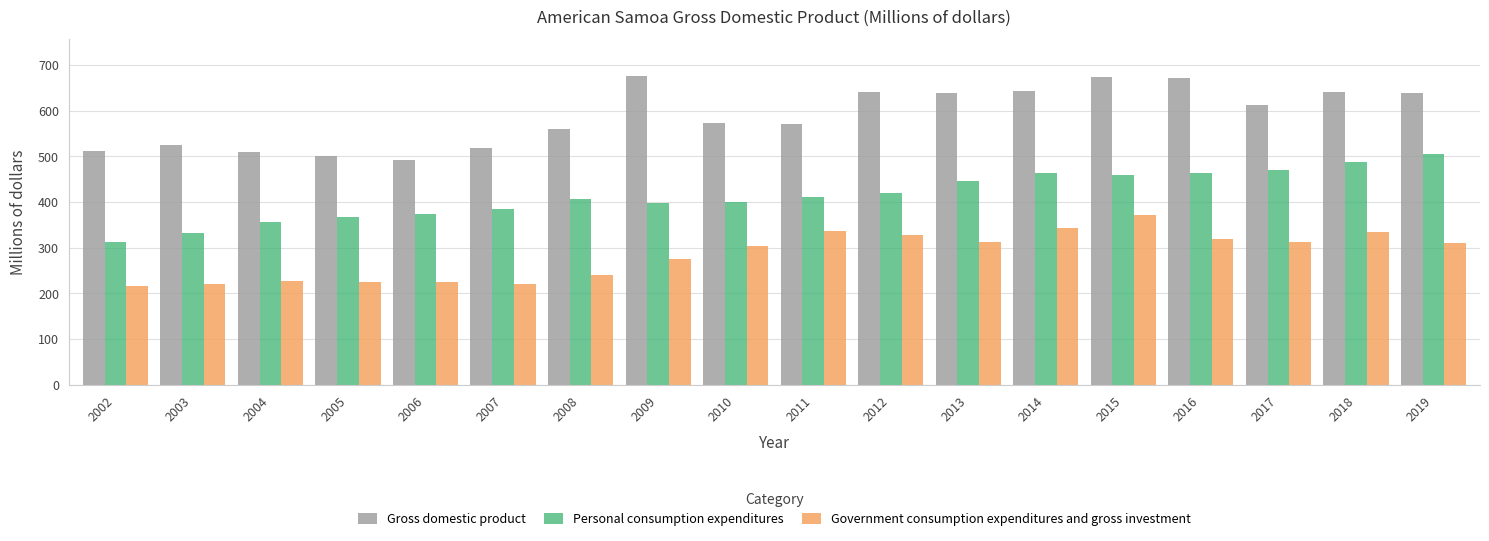

Is the value of Personal consumption expenditures at 2007 greater than the value of Government consumption expenditures and gross investment at 2005?

Yes